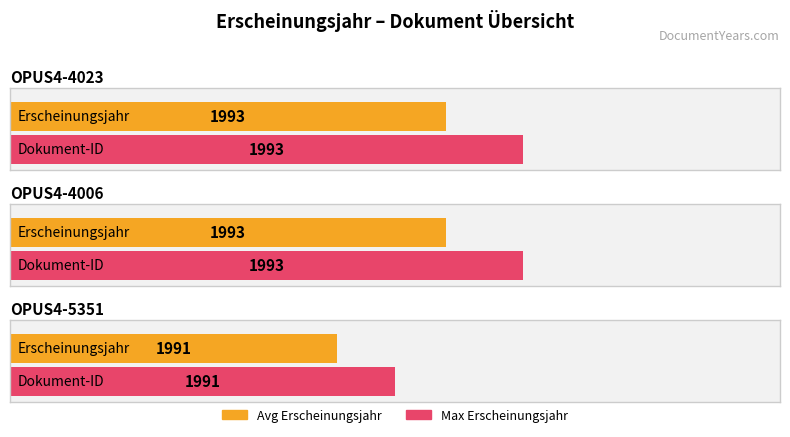

Which category has the lowest value across all series?

OPUS4-5351